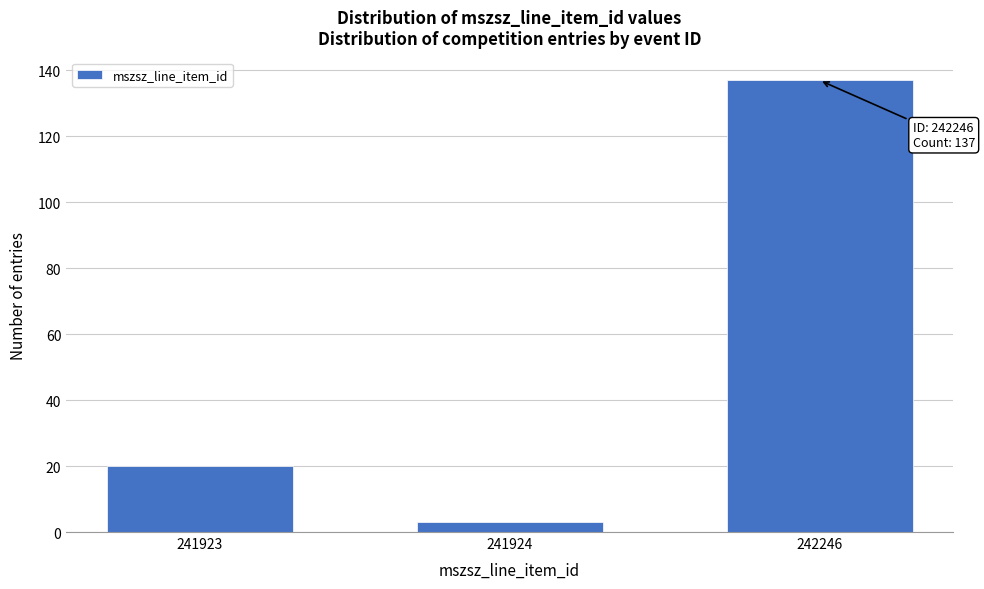

Reading left to right, list all the values displayed in this chart.

241923=20	241924=3	242246=137